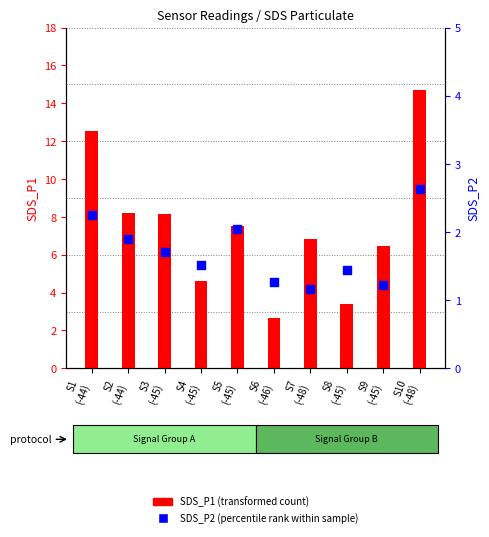

Which series has the largest Y range (max minus min)?

SDS_P1 (transformed count)